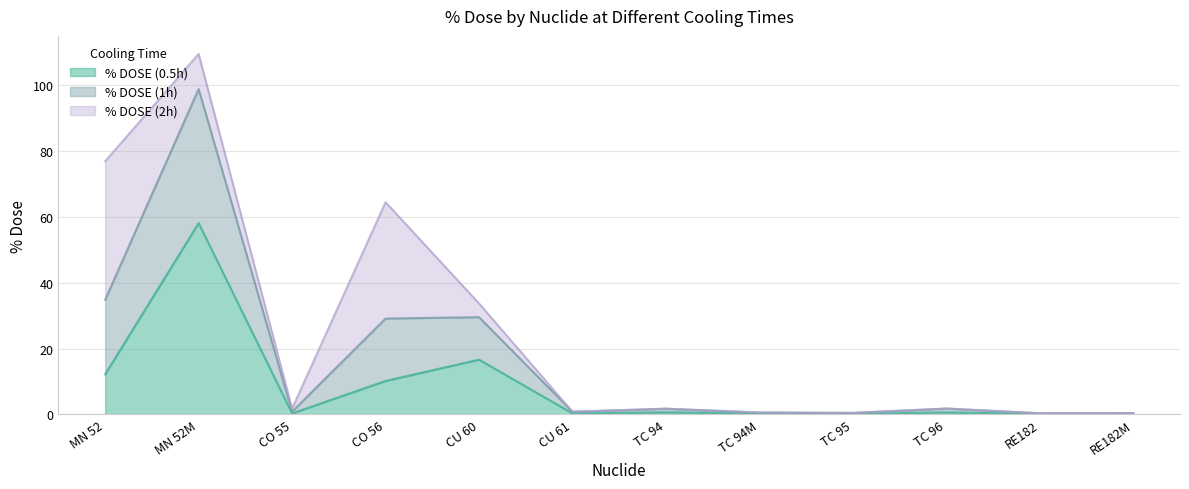

List the labels in order of % DOSE (0.5h) value, smallest first.

RE182, RE182M, TC 95, TC 94M, CO 55, CU 61, TC 96, TC 94, CO 56, MN 52, CU 60, MN 52M